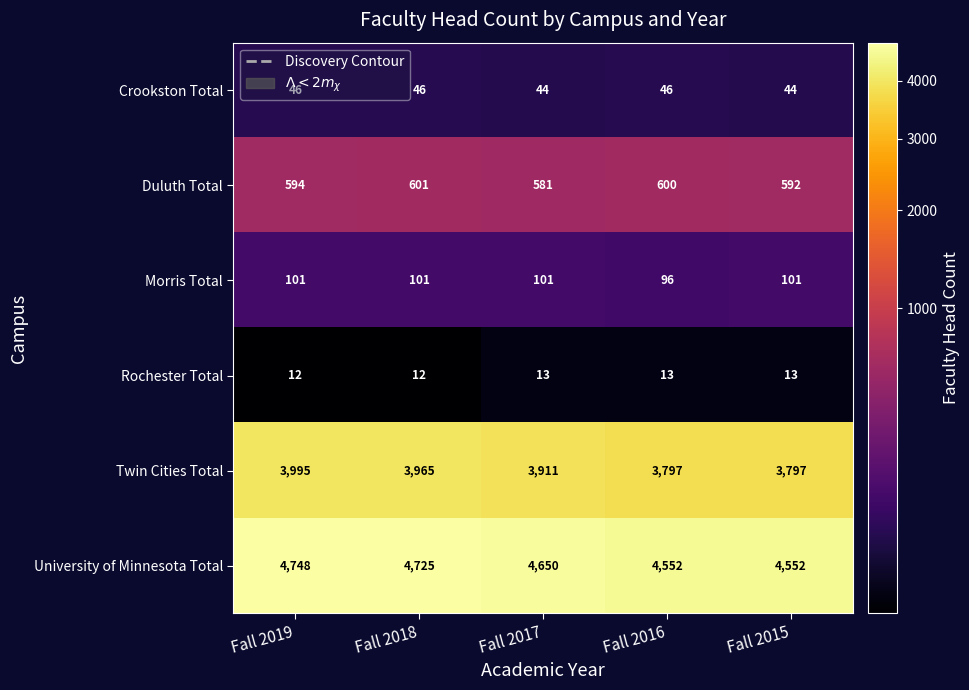

Which series has the widest spread of values?

Twin Cities Total